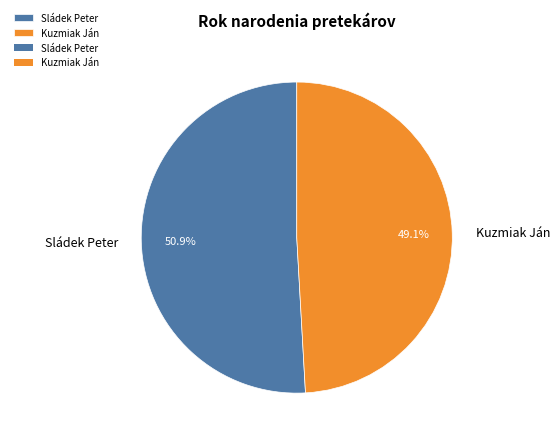

Do Kuzmiak Ján and Sládek Peter together represent more than half of the pie?

Yes